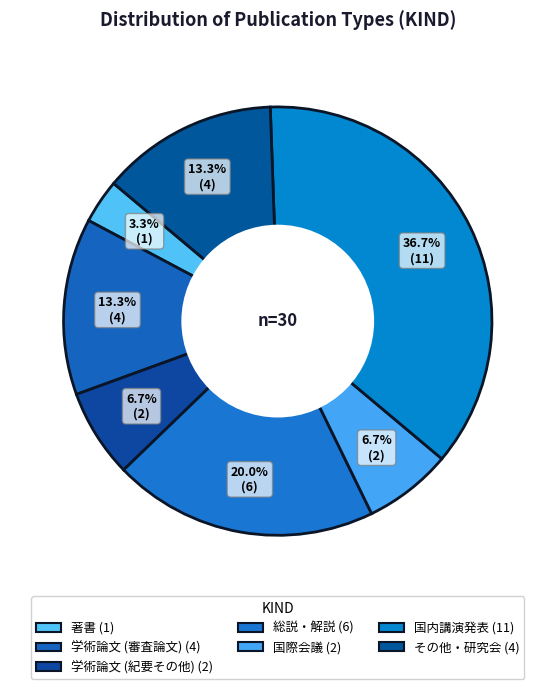

Combined, do 学術論文 (紀要その他) and 学術論文 (審査論文) account for over 50%?

No